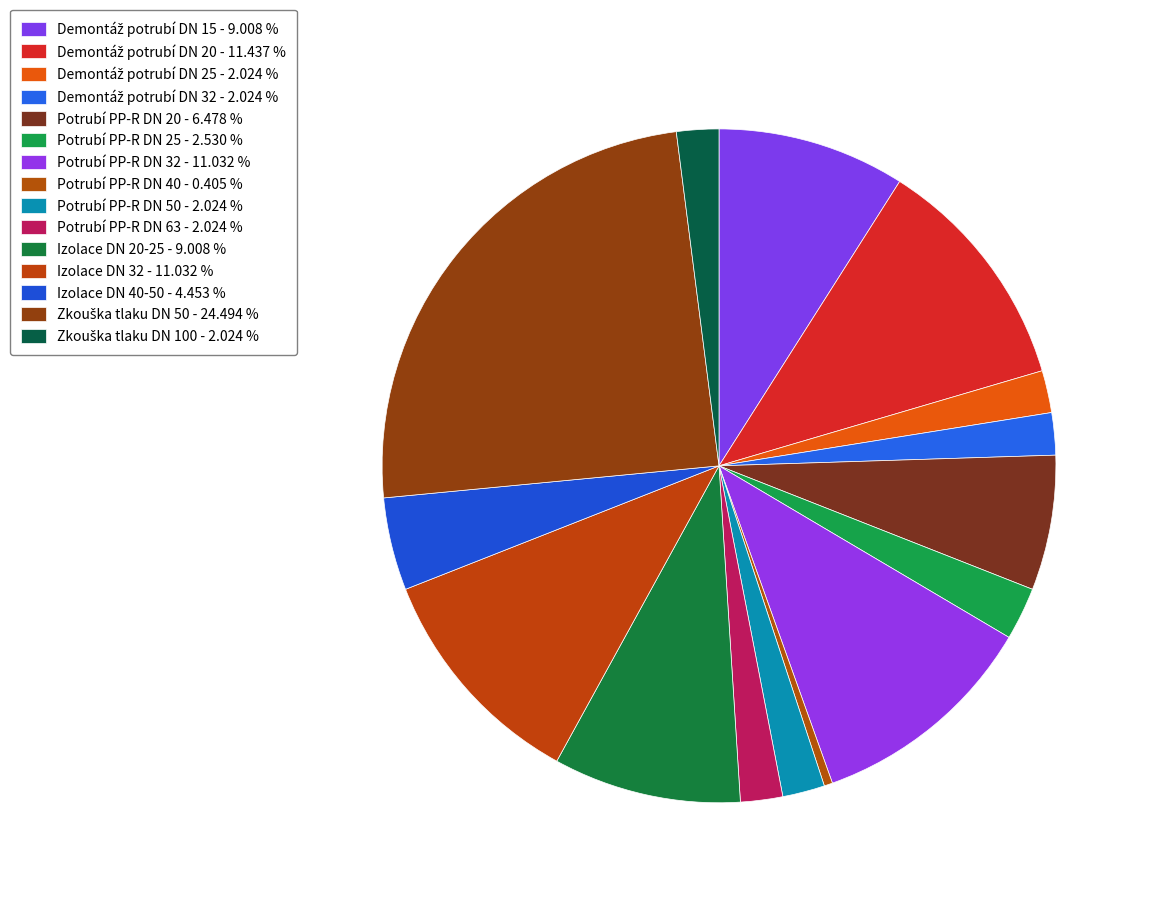

How many segments does this pie chart have?

15